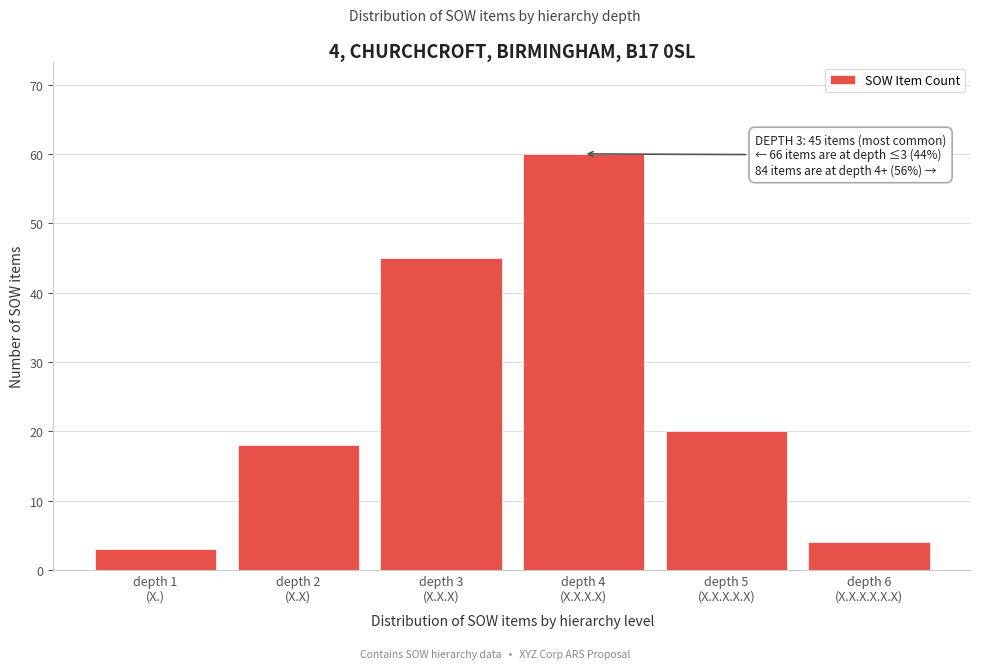

Reading left to right, list all the values displayed in this chart.

3	18	45	60	20	4